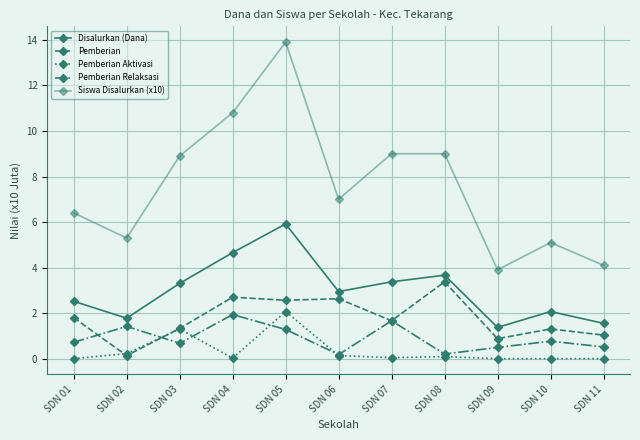

Where is Siswa Disalurkan (x10) nearest to the value 8?

SDN 03